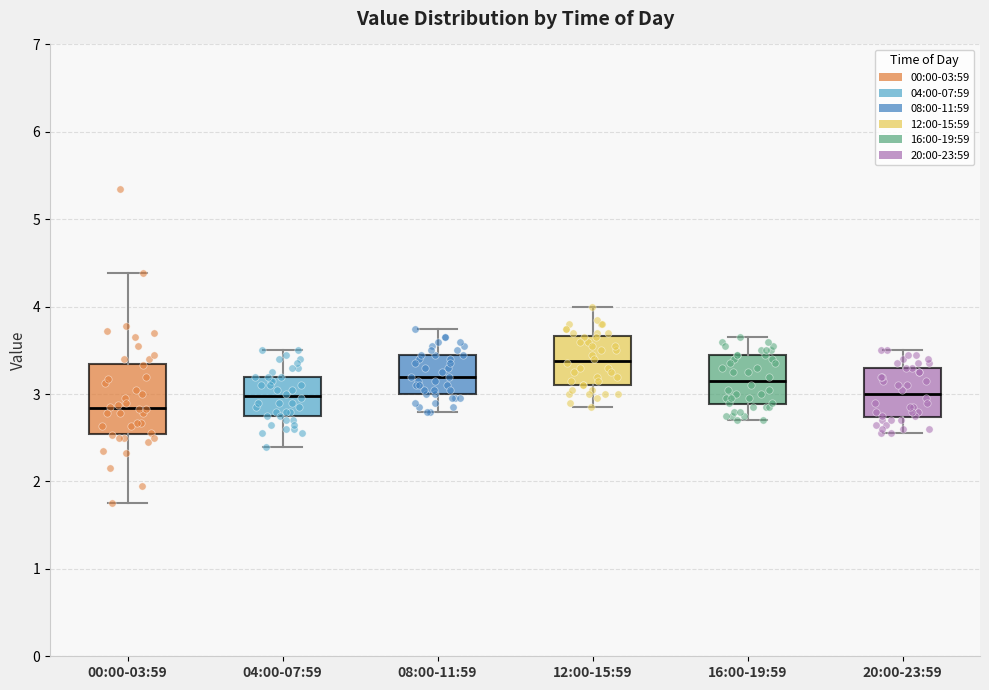

Where is the lower edge of the box for 00:00-03:59 on the y-axis? The values are not printed on the chart, so give them approximately, as read against the axis.

2.5